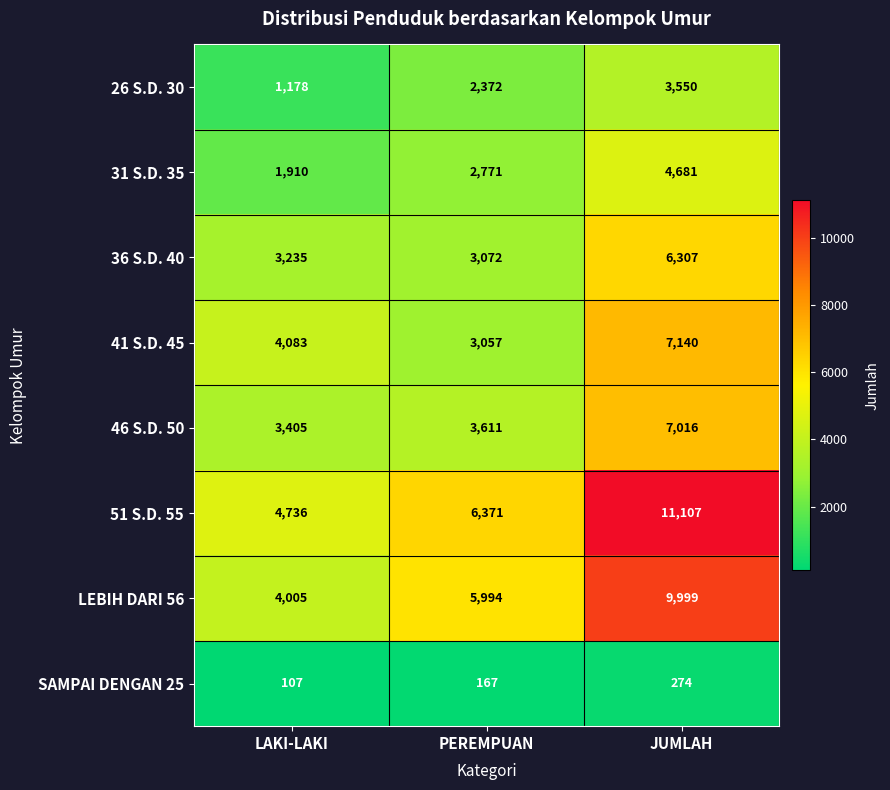

What is the difference between the maximum and minimum values in the SAMPAI DENGAN 25 series?

167